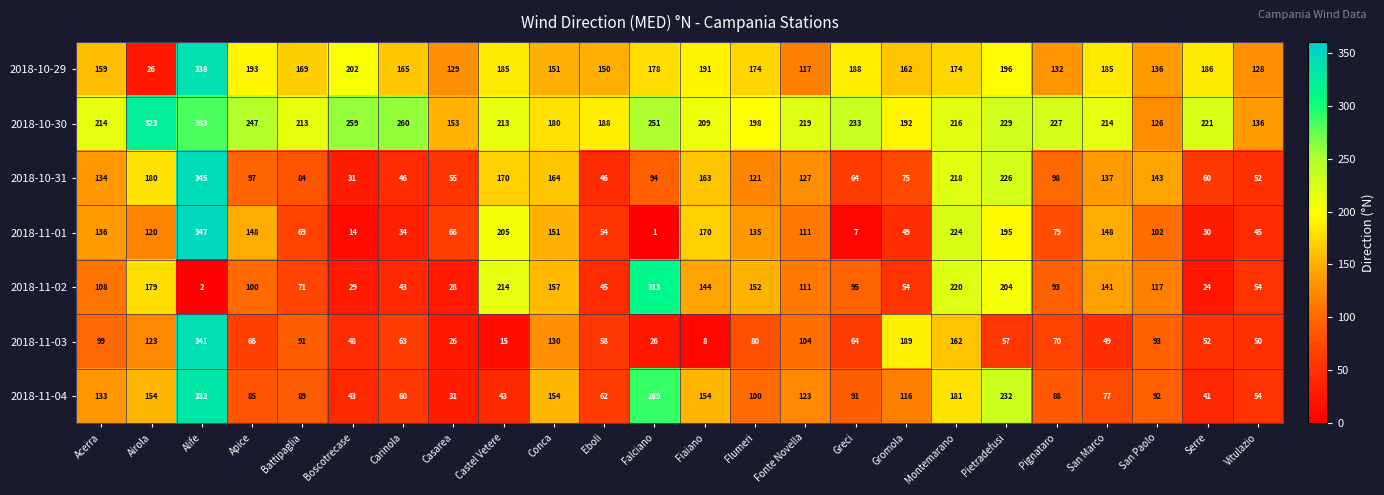

What is the smallest value displayed?

1